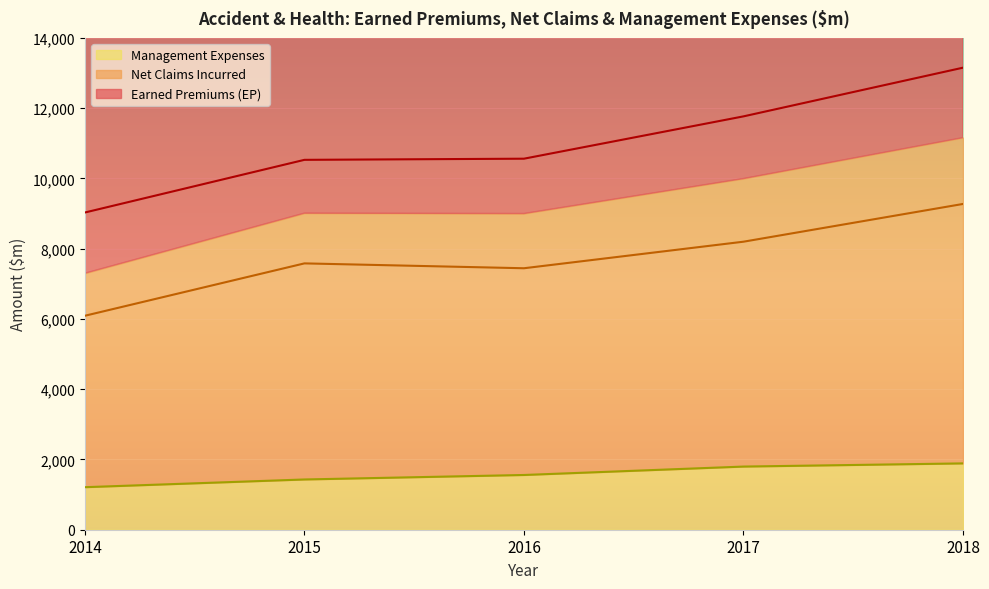

List the labels in order of Management Expenses value, smallest first.

2014, 2015, 2016, 2017, 2018